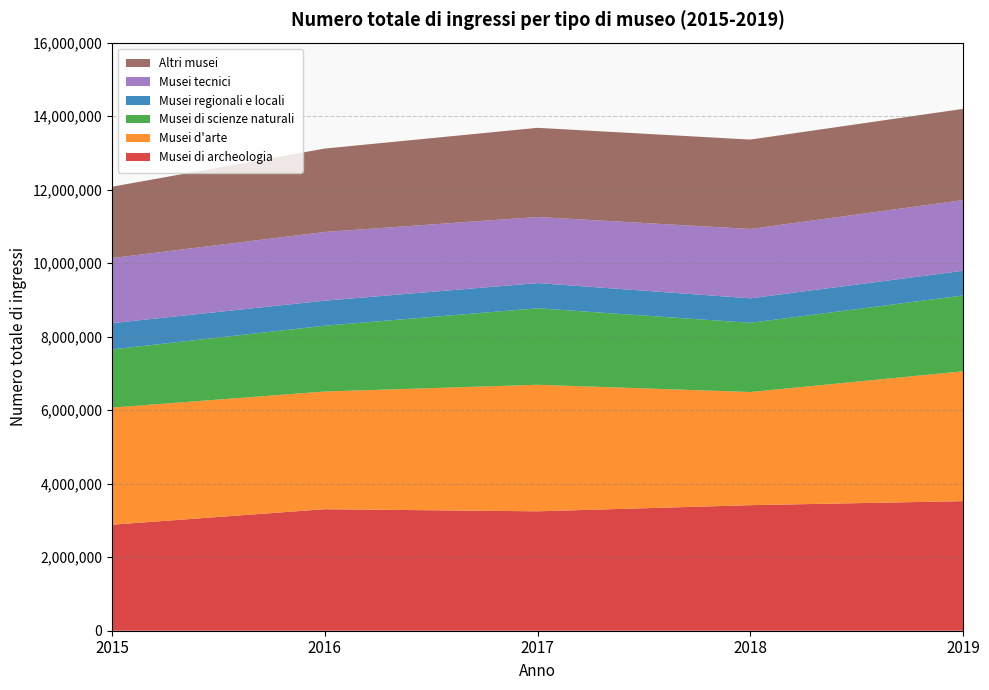

Reading left to right, what are all the values shown in this chart?

Musei di archeologia: 2884342	3305742	3248656	3415755	3525246
Musei d'arte: 3186402	3202329	3443154	3078786	3532694
Musei di scienze naturali: 1582401	1790564	2080482	1882694	2062980
Musei regionali e locali: 715411	681012	685783	666494	671286
Musei tecnici: 1770313	1868846	1798197	1886239	1923469
Altri musei: 1940196	2269350	2425754	2431912	2482028